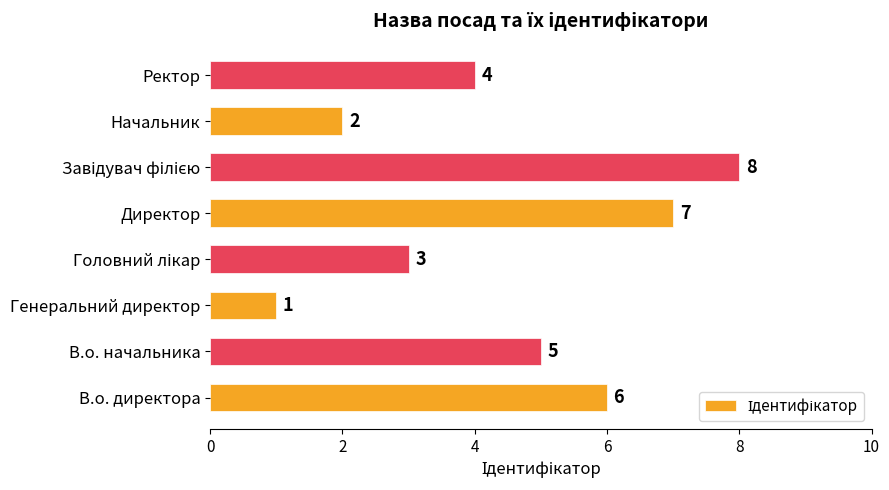

Approximately how many times larger is the value at Ректор compared to Начальник?

2.0